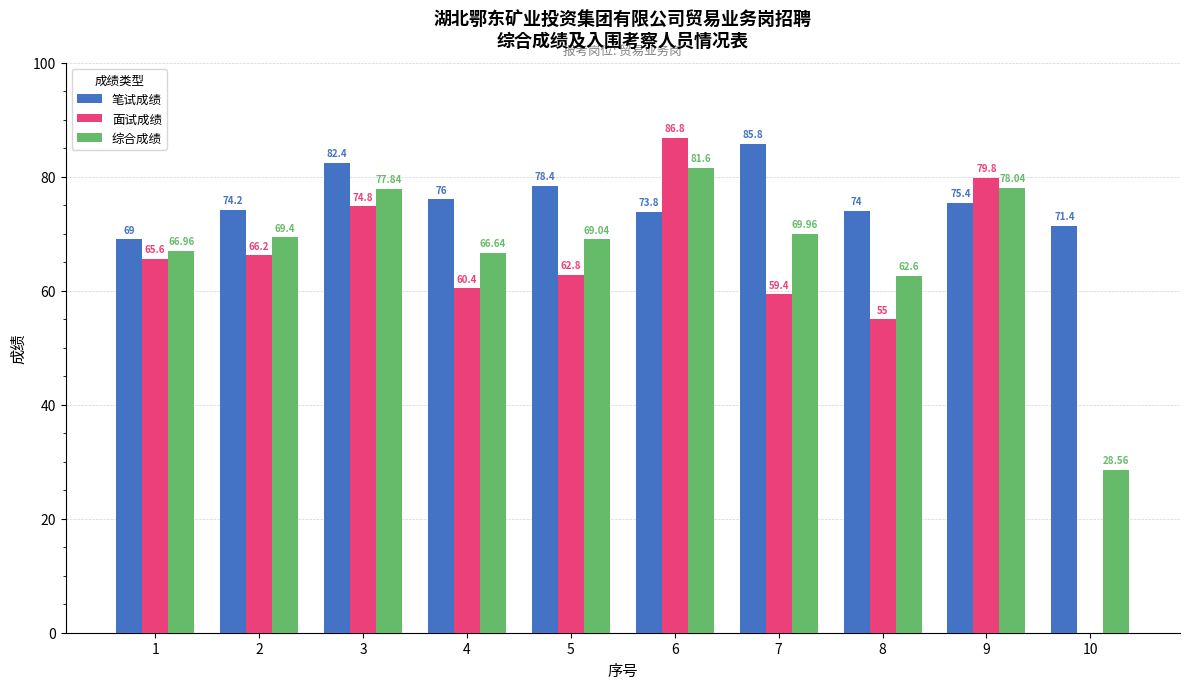

Which series has the largest total across all categories?

笔试成绩